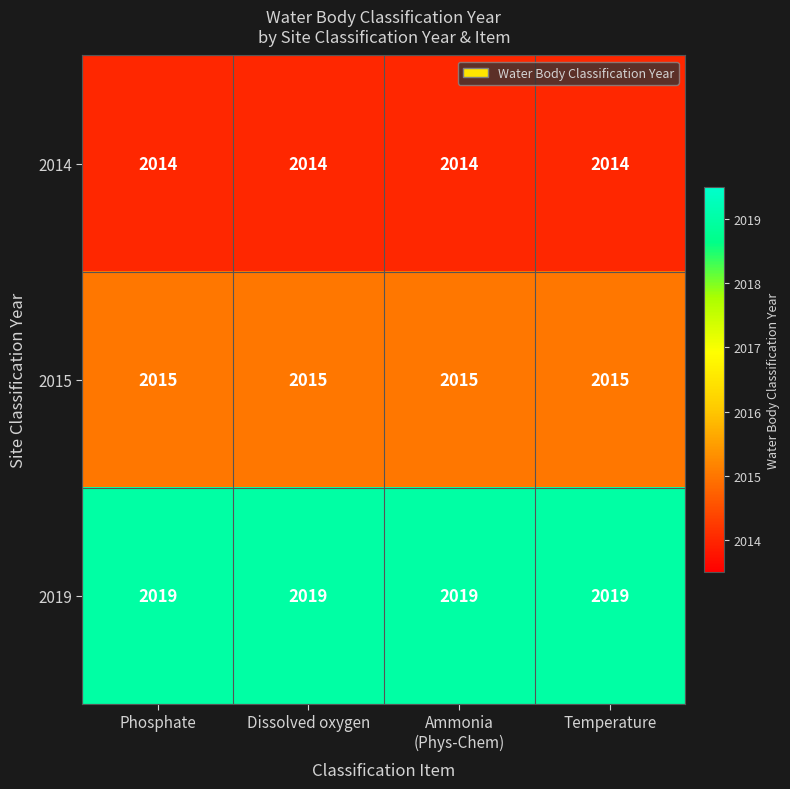

Rank the series by their average value, from highest to lowest.

2019, 2015, 2014